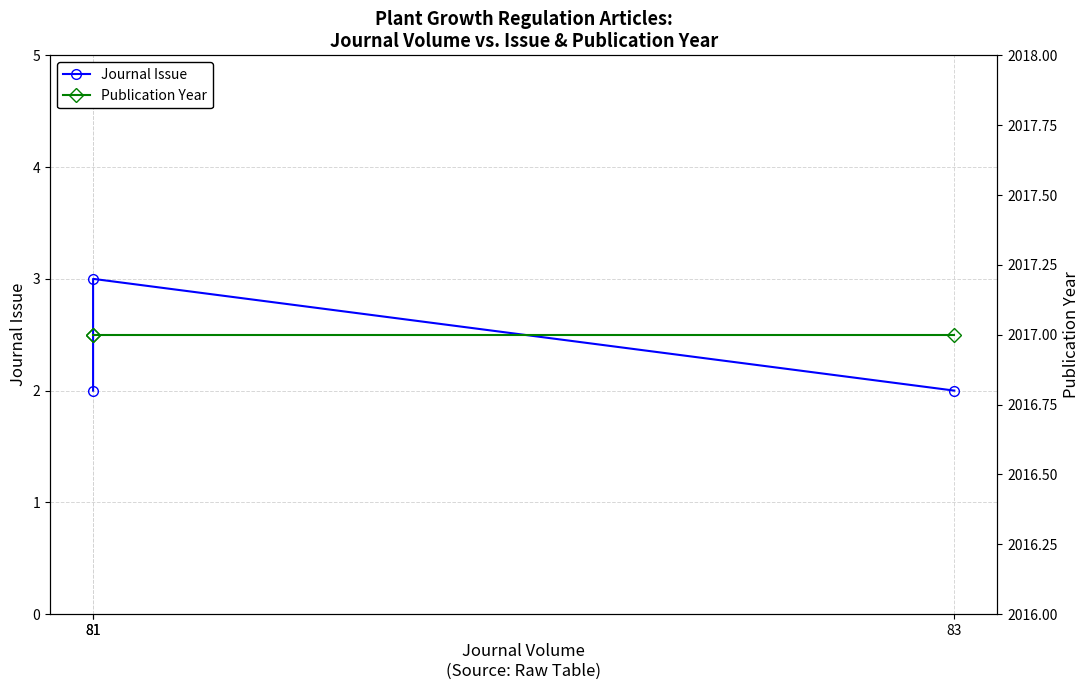

How many lines are shown in the chart?

3